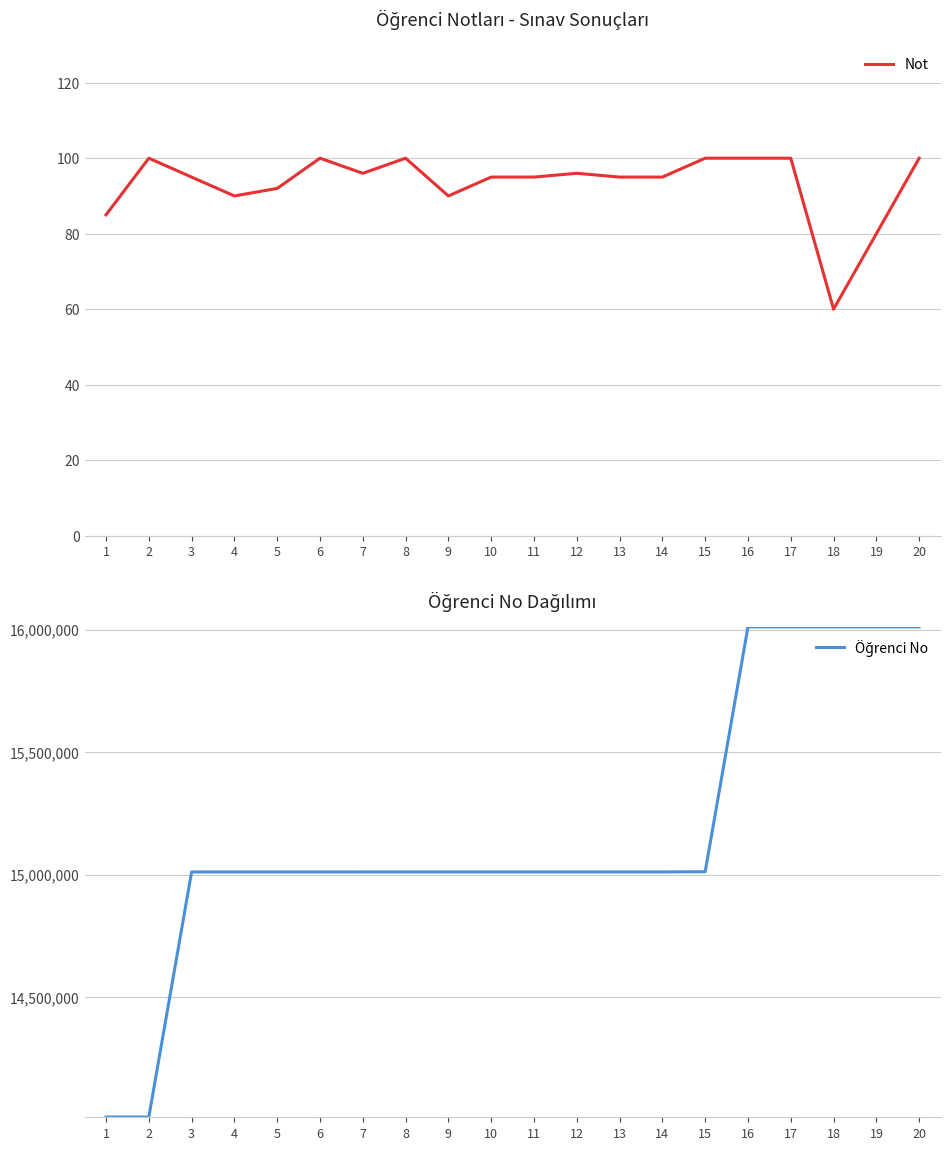

Which category has the highest value in the Öğrenci No series?

20